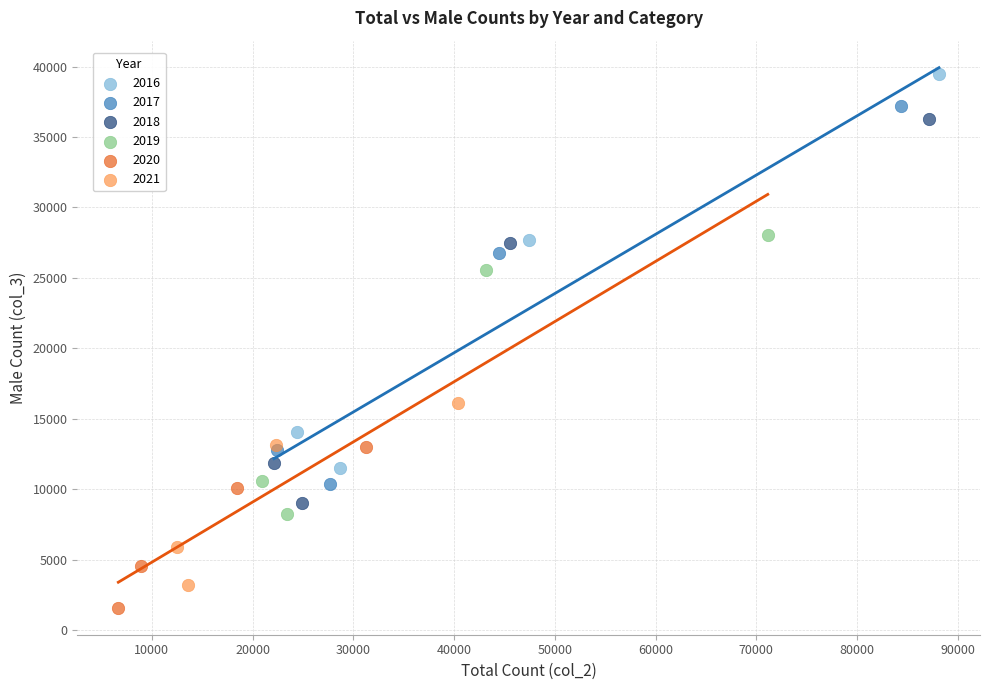

Which series has the largest Y range (max minus min)?

2016